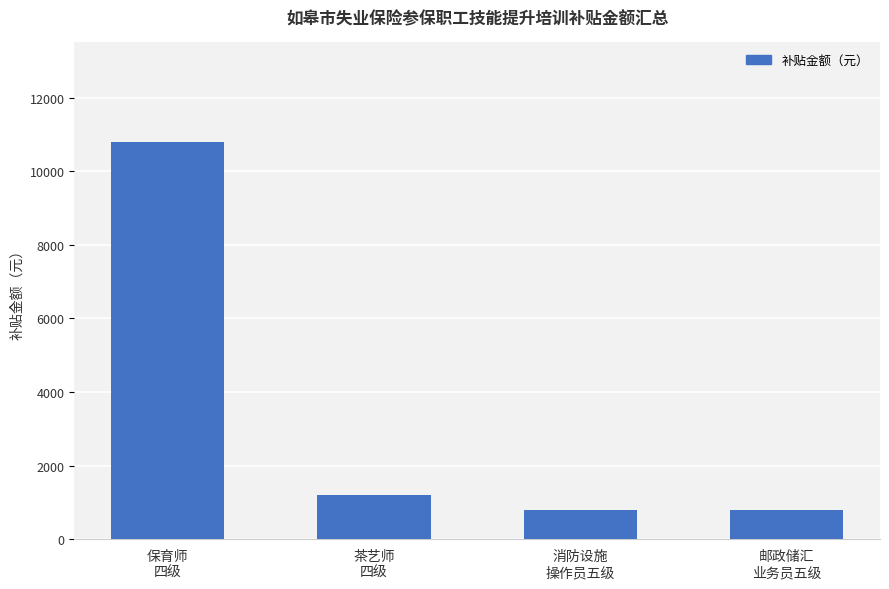

What position from the left is 茶艺师
四级?

2